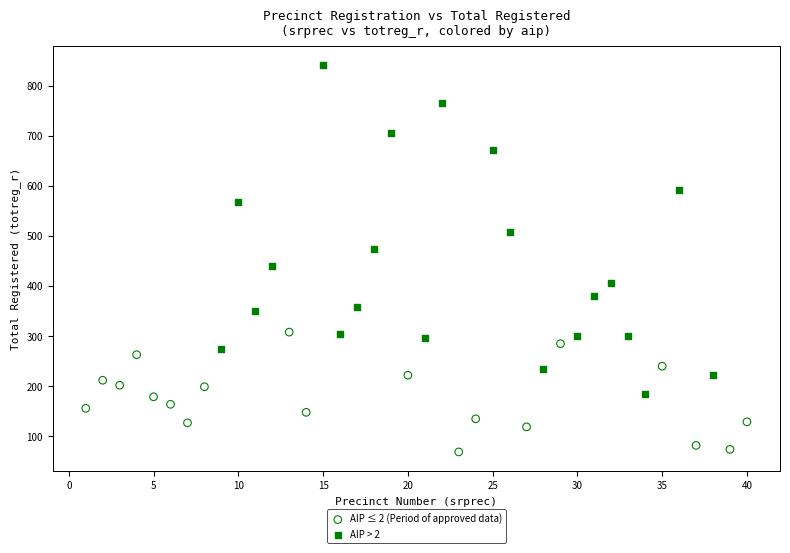

Which series reaches the maximum Y coordinate?

AIP > 2